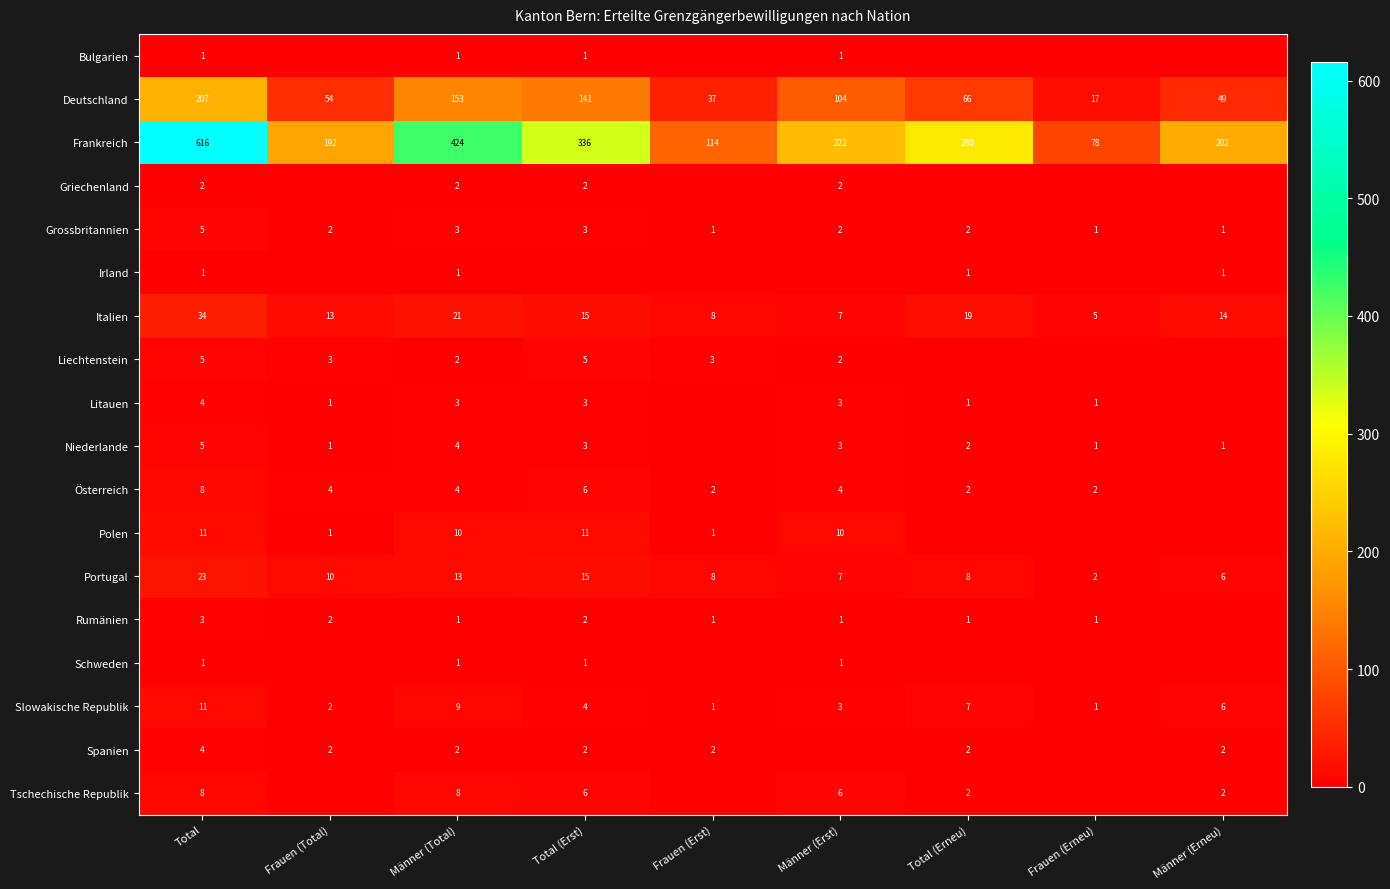

At which label does Frankreich reach its minimum?

Frauen (Erneu)